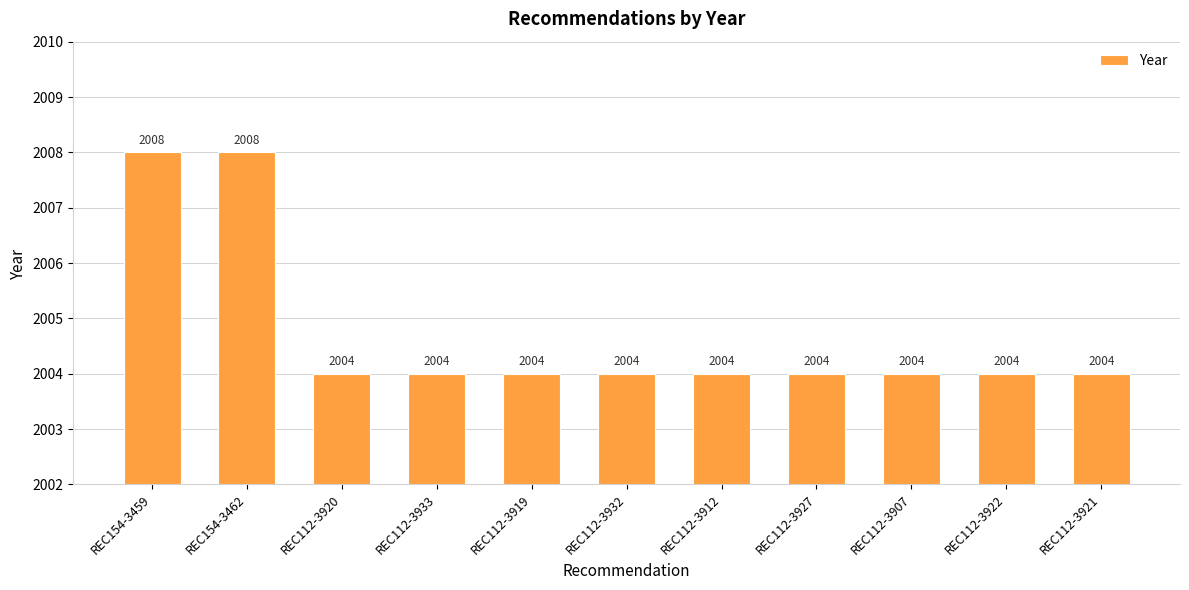

Are the bars horizontal?

No